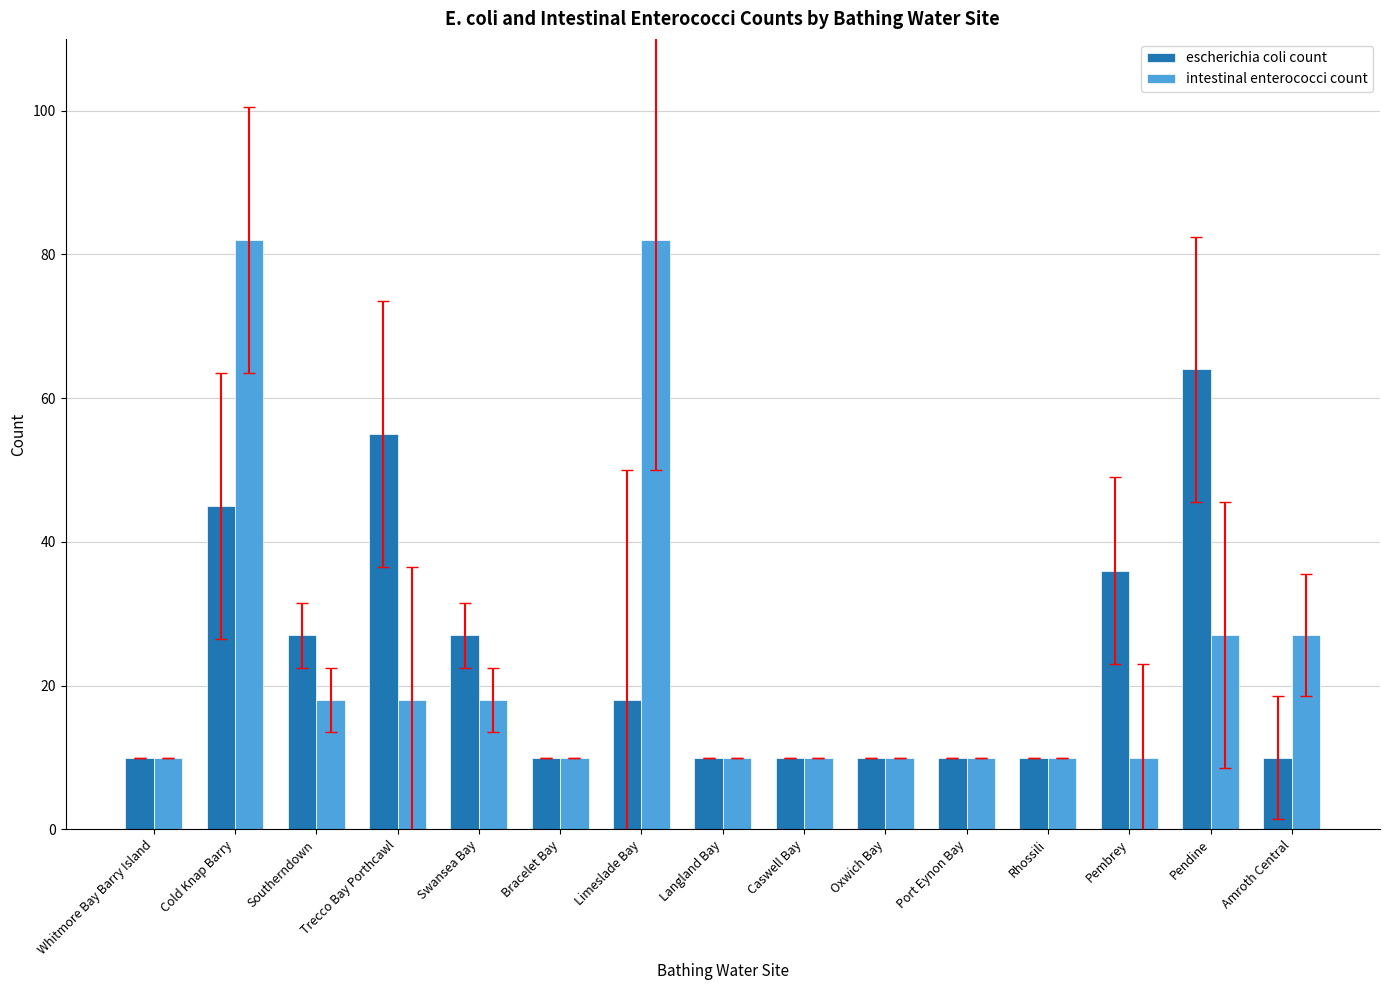

How many groups of bars are there?

15